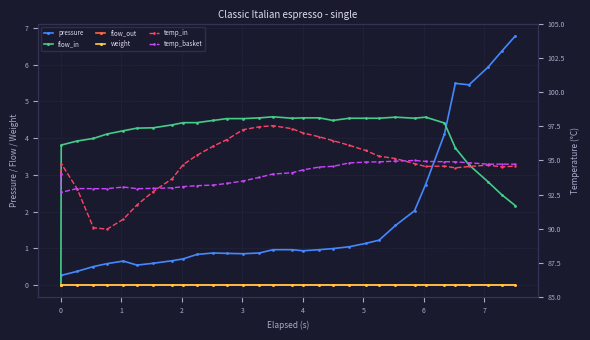

How many values in the temp_basket series are below 94?

14